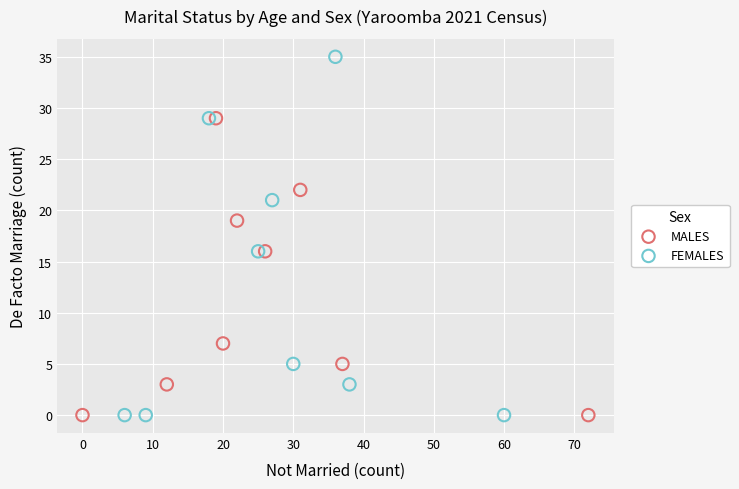

Which series contains the highest Y value?

FEMALES